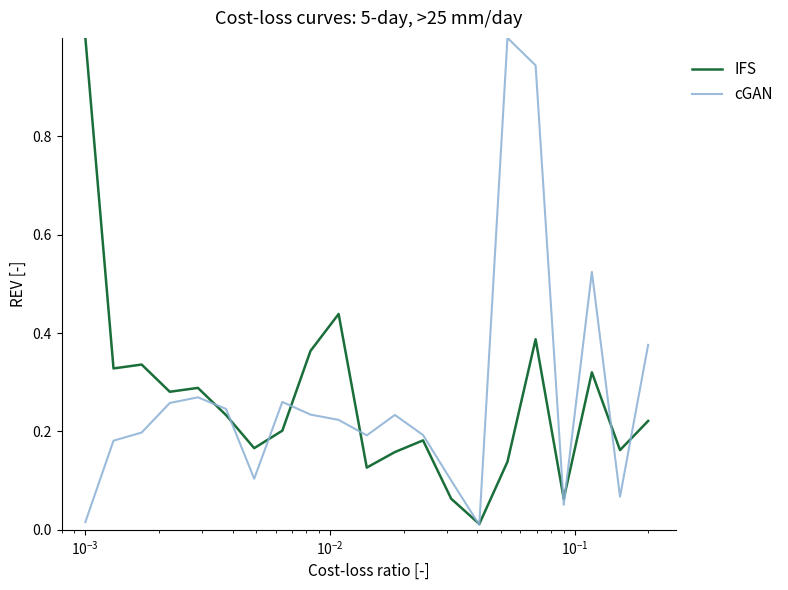

What is the sum of all IFS values?

5.5